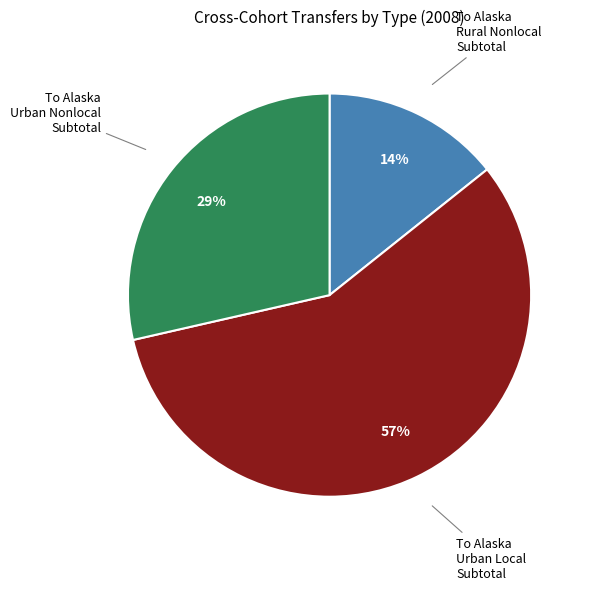

Is there any slice that represents more than half of the pie?

Yes